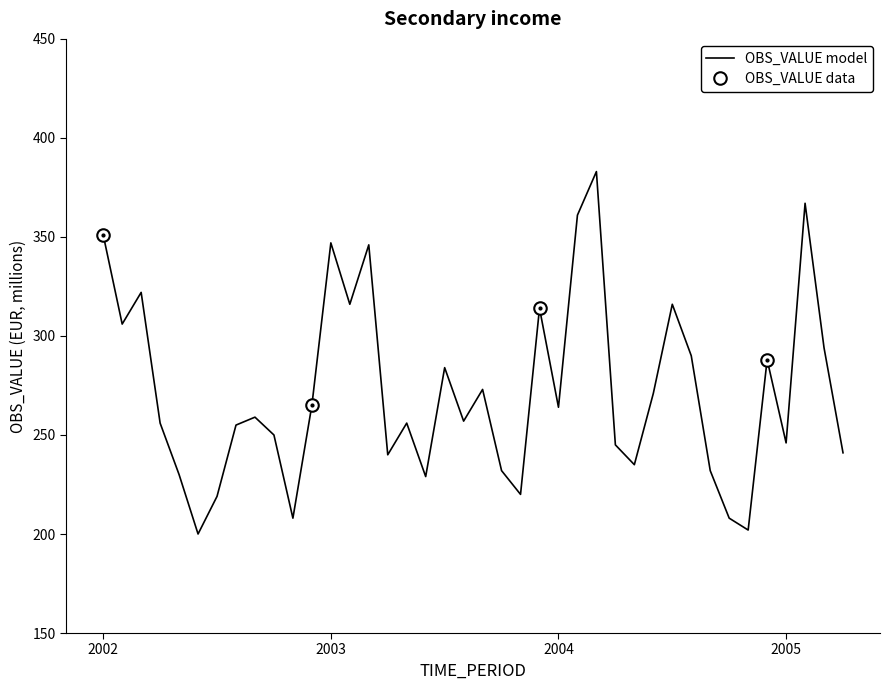

What is the minimum value shown in the chart?

200